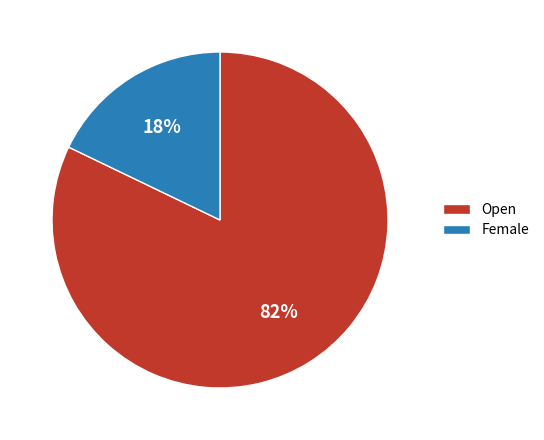

Which slice represents more than half of the pie?

Open